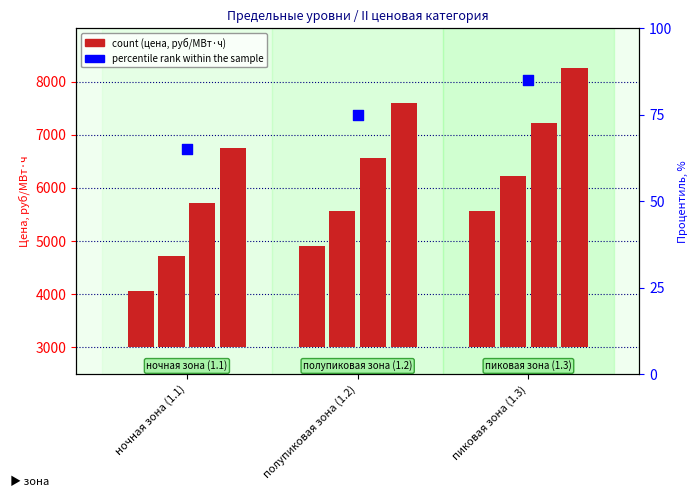

Approximately how many times larger is the value at ночная зона (1.1) compared to полупиковая зона (1.2)?

0.9